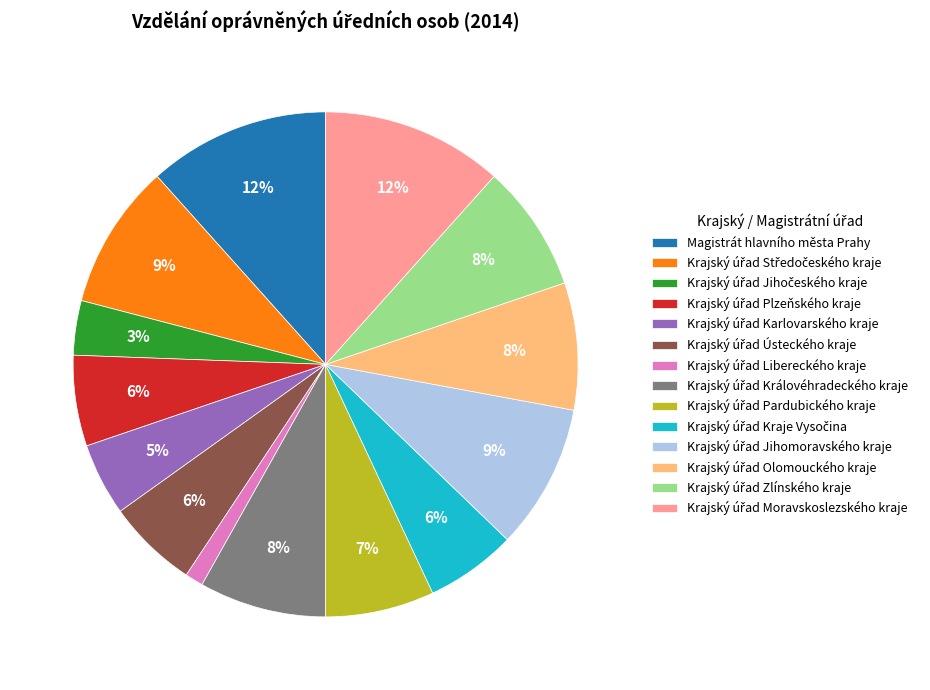

To the nearest percent, what percentage of the pie is Magistrát hlavního města Prahy?

12%